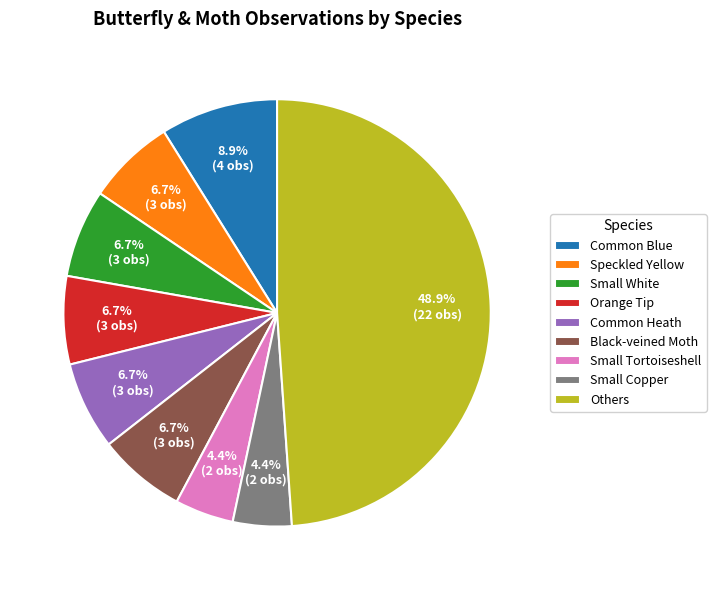

Is Black-veined Moth the majority of the pie?

No